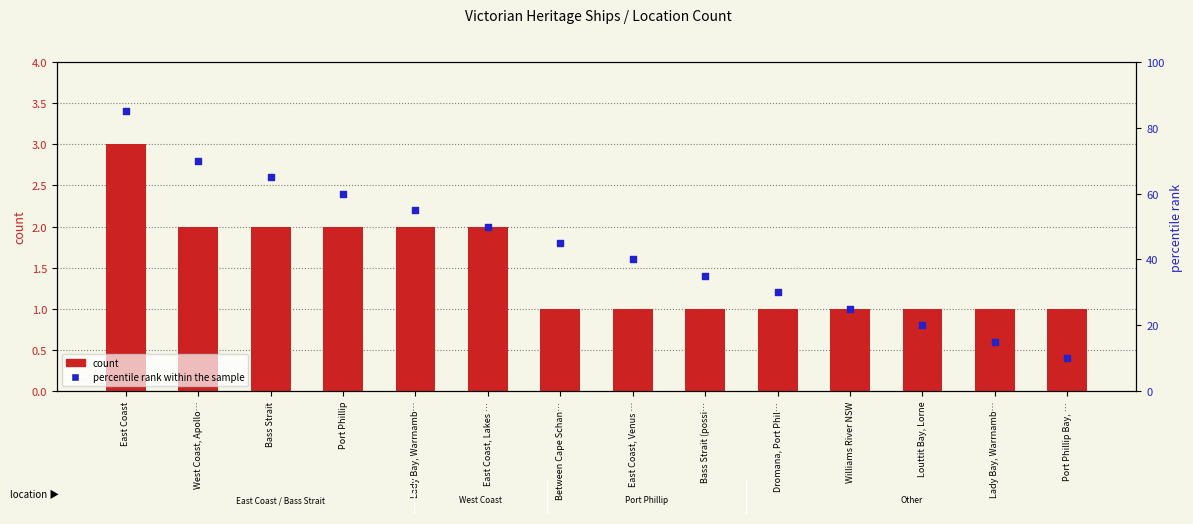

At how many categories does at least one series exceed 55?

4